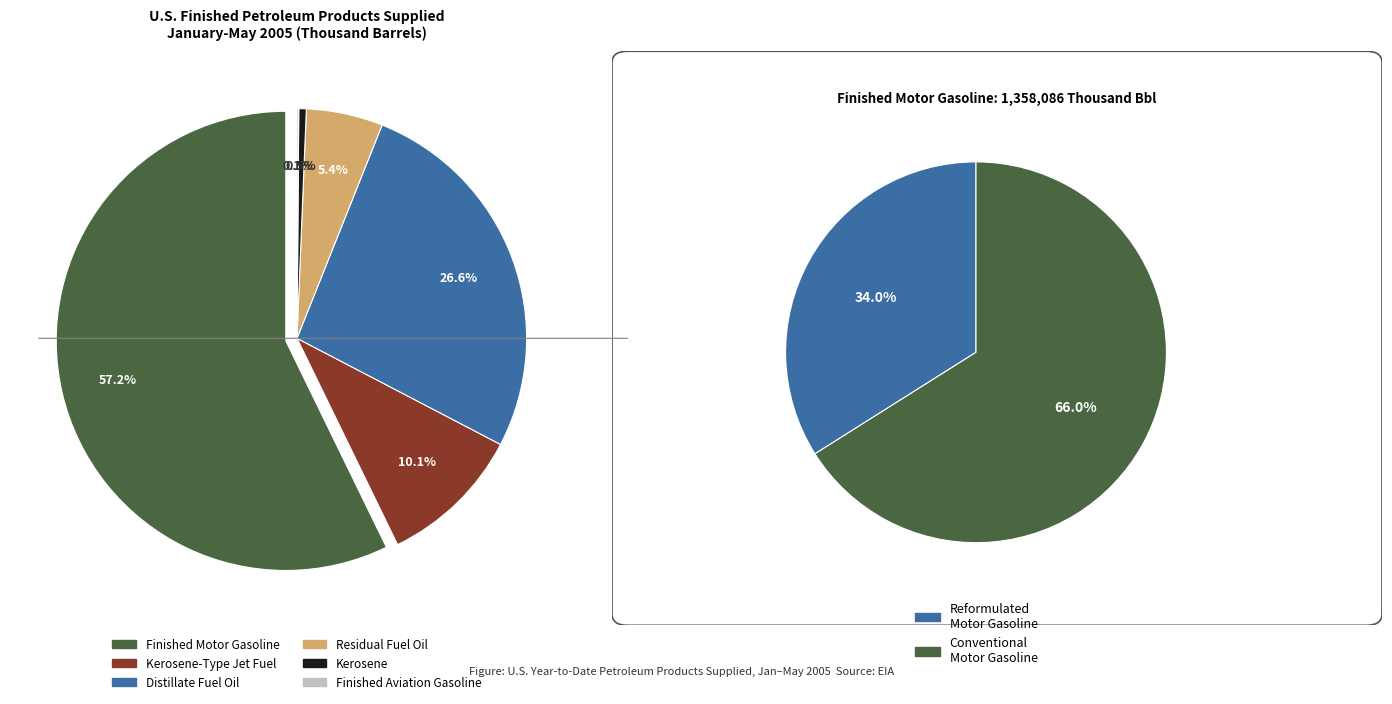

What portion of the pie excludes Residual Fuel Oil?

94.6%